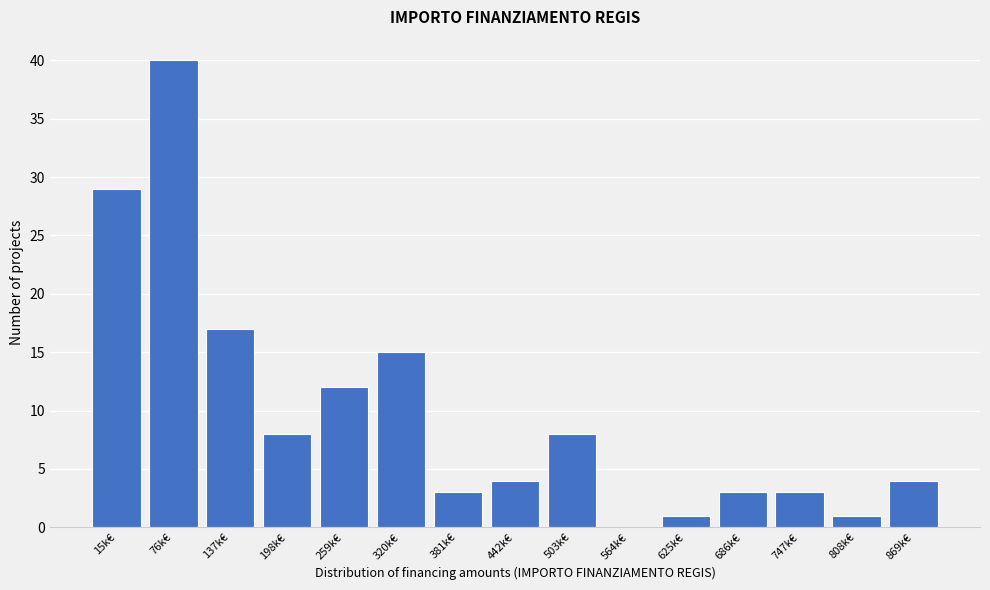

Reading left to right, transcribe all the data shown in this chart.

15k€=29	76k€=40	137k€=17	198k€=8	259k€=12	320k€=15	381k€=3	442k€=4	503k€=8	564k€=0	625k€=1	686k€=3	747k€=3	808k€=1	869k€=4